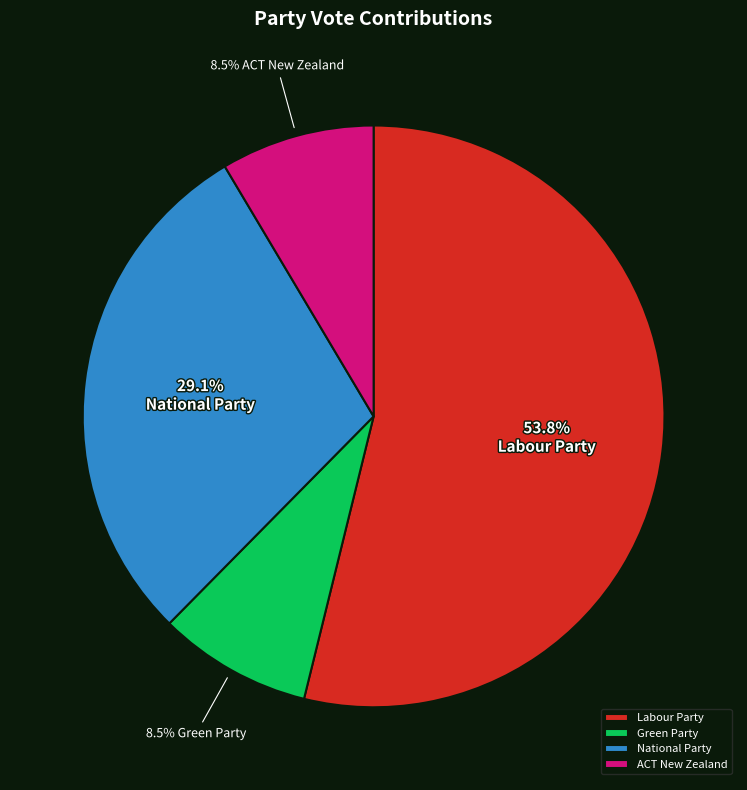

What percentage is the National Party slice, to the nearest percent?

29%